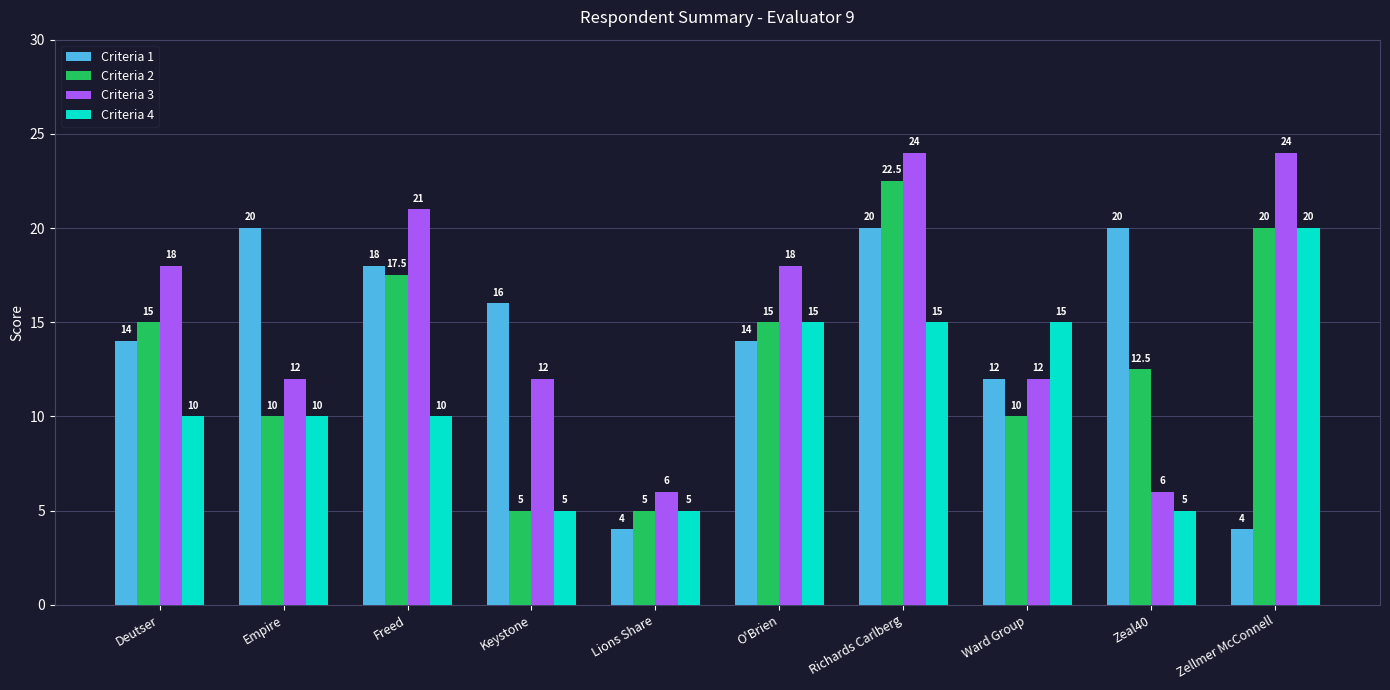

Between Lions Share and O'Brien, which series saw the biggest shift?

Criteria 3